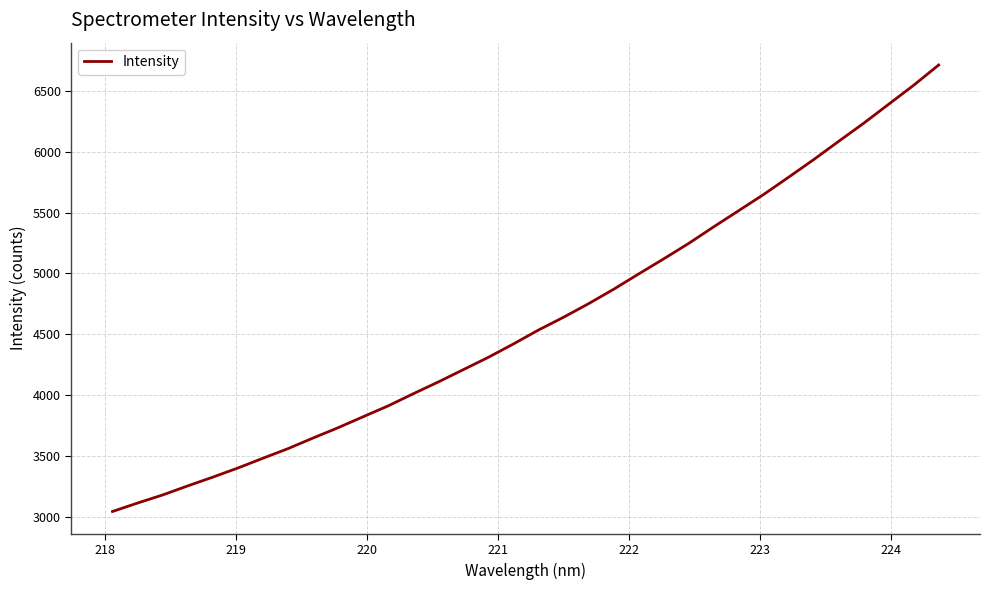

What is the difference between the maximum and minimum values?

3666.2